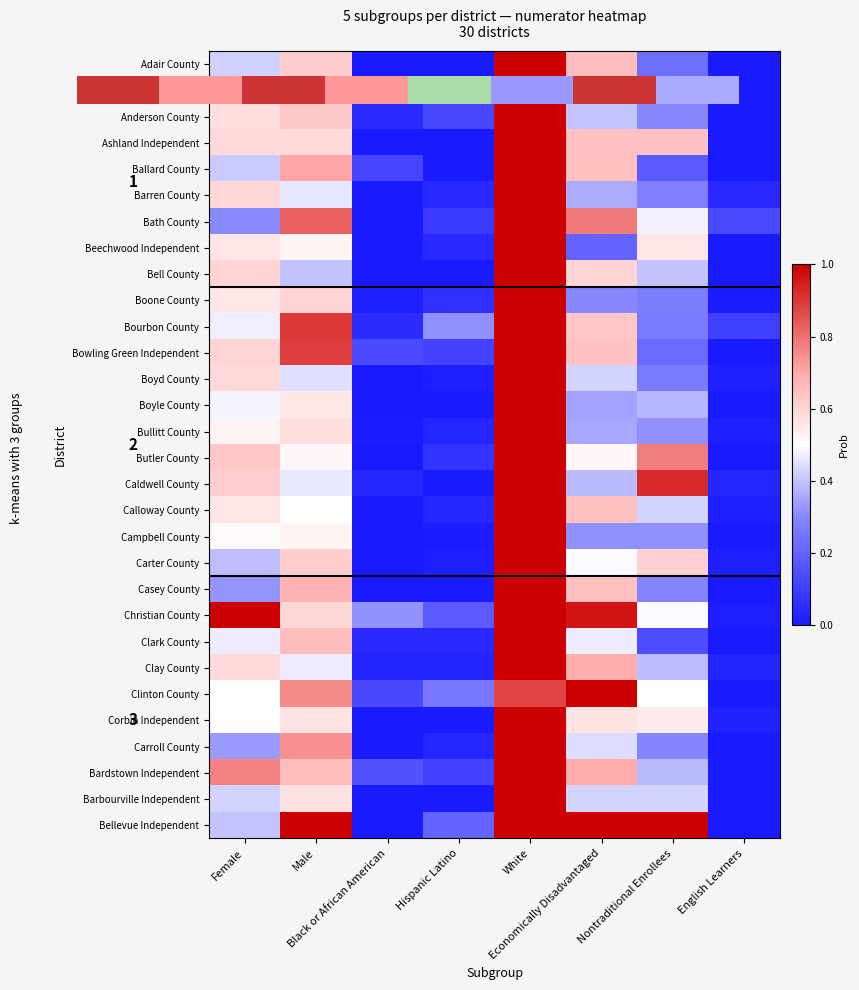

The value of Ballard County at Male is 0.7. True or false?

True